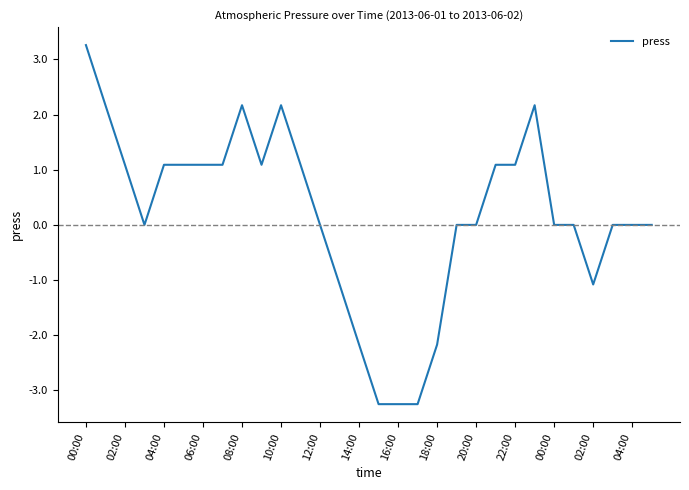

Reading left to right, list all the values displayed in this chart.

3.3	2.2	1.1	0.0	1.1	1.1	1.1	1.1	2.2	1.1	2.2	1.1	0.0	-1.1	-2.2	-3.2	-3.2	-3.2	-2.2	0.0	0.0	1.1	1.1	2.2	0.0	0.0	-1.1	0.0	0.0	0.0